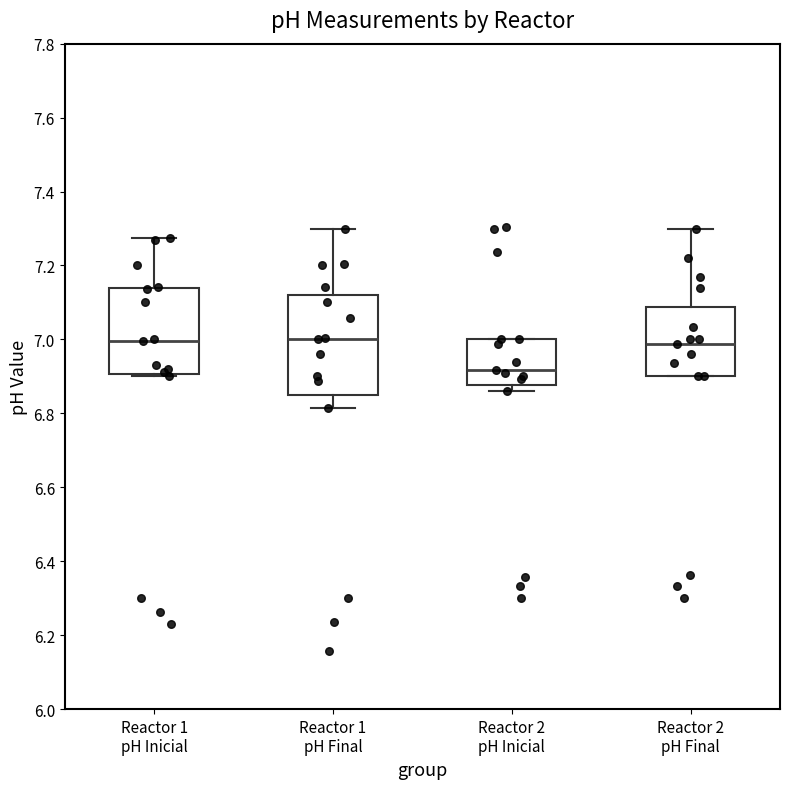

Reading left to right, transcribe this box plot: for each box, give where its median line is, the range the box spans, and where its two whiskers end, as read against the y-axis. The values are not printed on the chart, so give them approximately, as read against the axis.

Reactor 1 pH Inicial: median 7.00, box 6.90 to 7.14, whiskers 6.90 to 7.28
Reactor 1 pH Final: median 7.00, box 6.86 to 7.12, whiskers 6.82 to 7.30
Reactor 2 pH Inicial: median 6.92, box 6.88 to 7.00, whiskers 6.86 to 7.00
Reactor 2 pH Final: median 6.98, box 6.90 to 7.08, whiskers 6.90 to 7.30